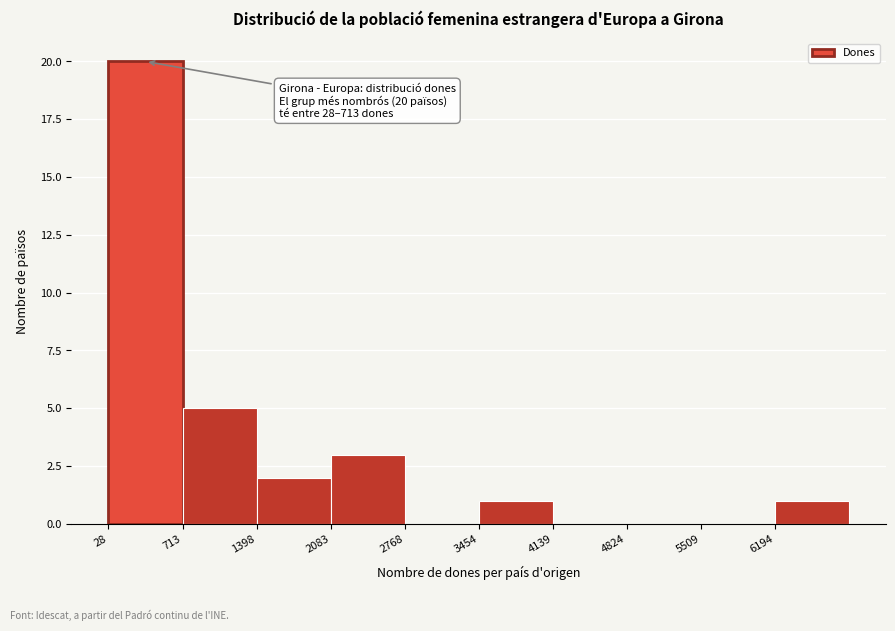

Over which range of the x-axis is the bar tallest?

0 to 700